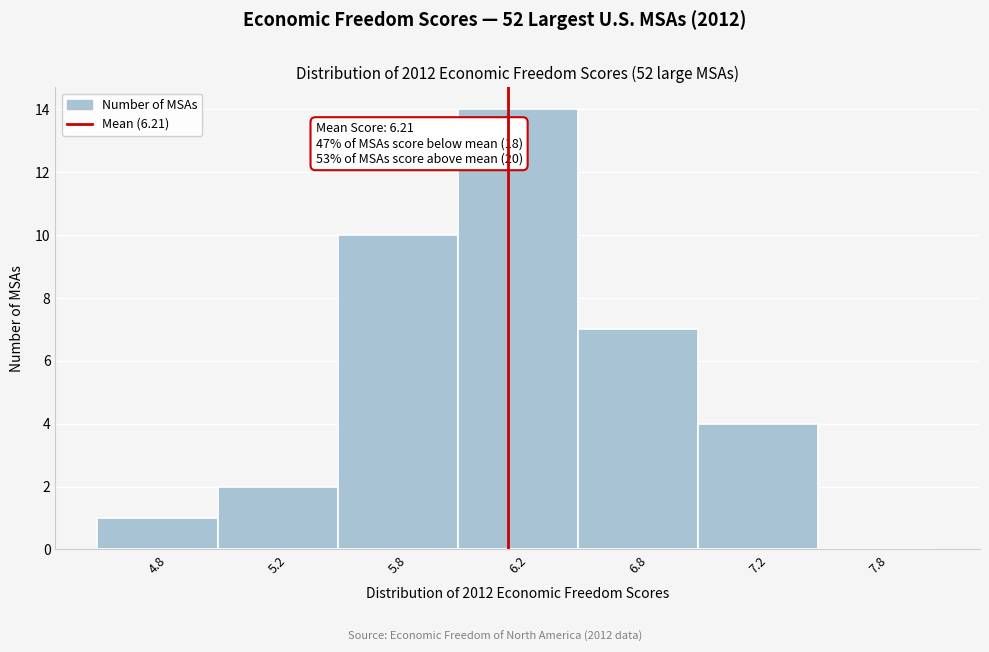

Reading left to right, extract all data points from this chart.

4.8=1	5.2=2	5.8=10	6.2=14	6.8=7	7.2=4	7.8=0